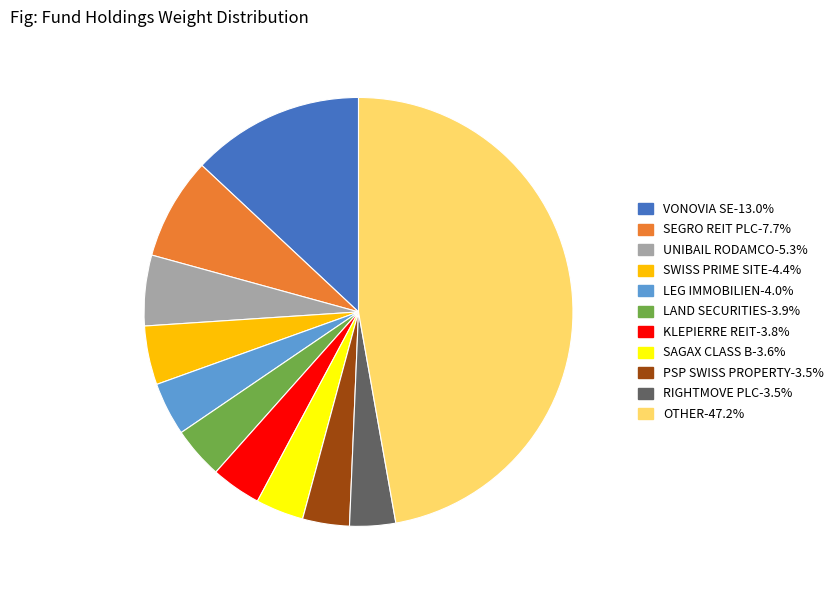

Which has a higher value, SWISS PRIME SITE or KLEPIERRE REIT?

SWISS PRIME SITE